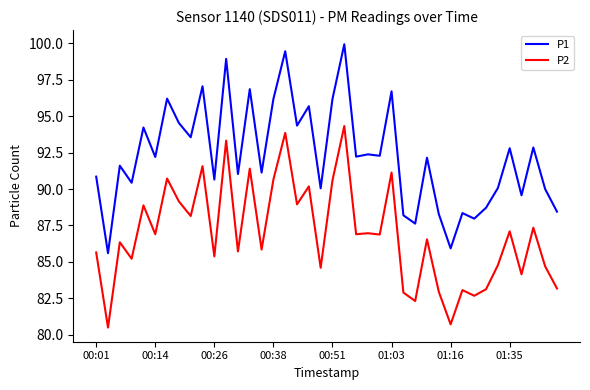

List the series in order of their overall mean, lowest first.

P2, P1